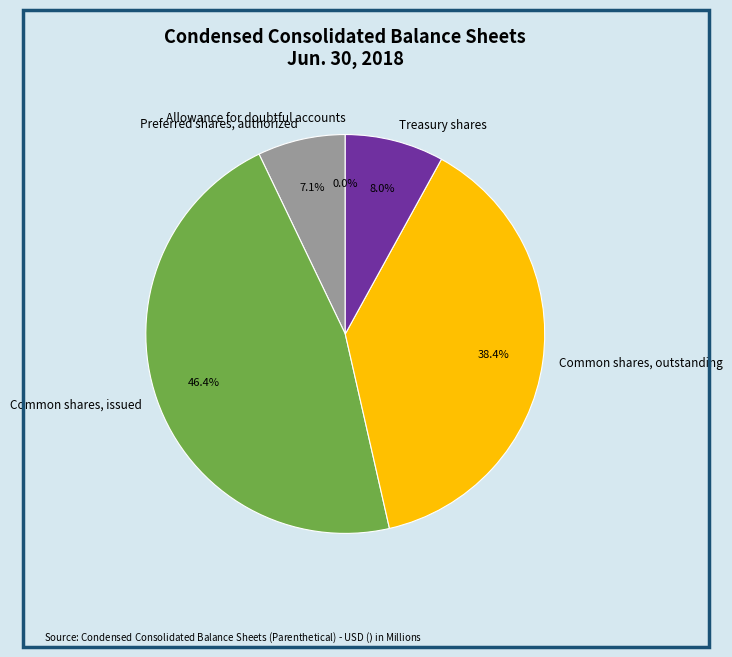

Between Preferred shares, authorized and Common shares, issued, which is larger?

Common shares, issued